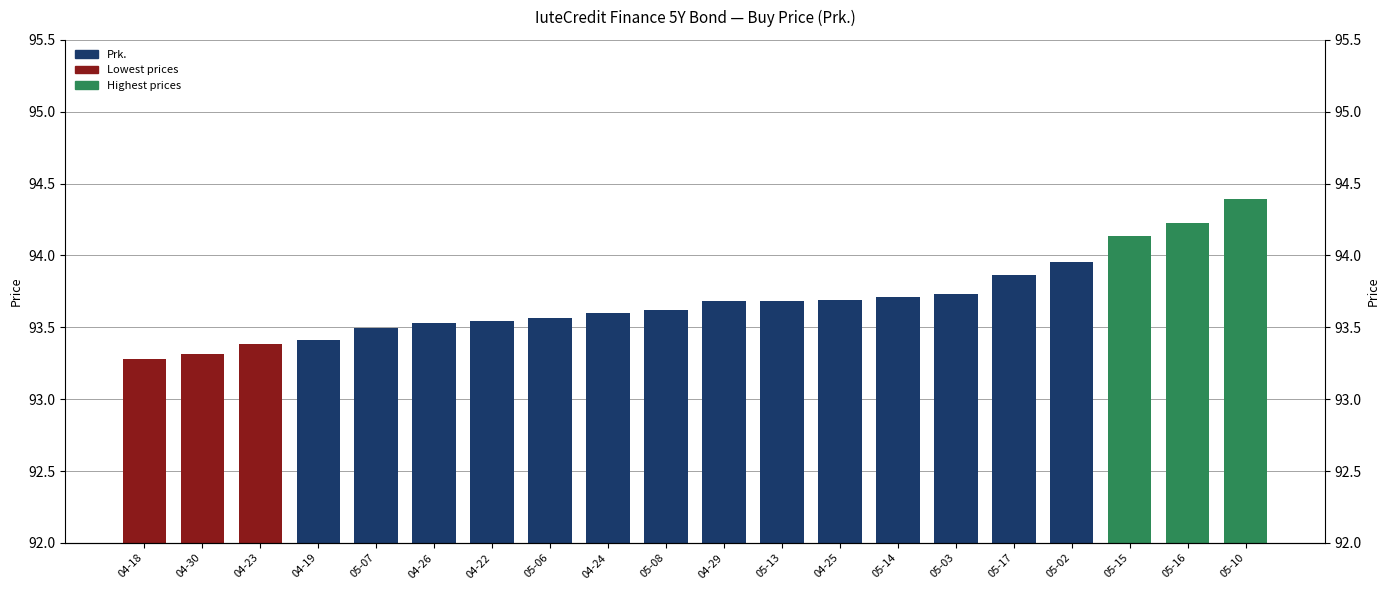

What is the difference between the maximum and minimum values?

1.1